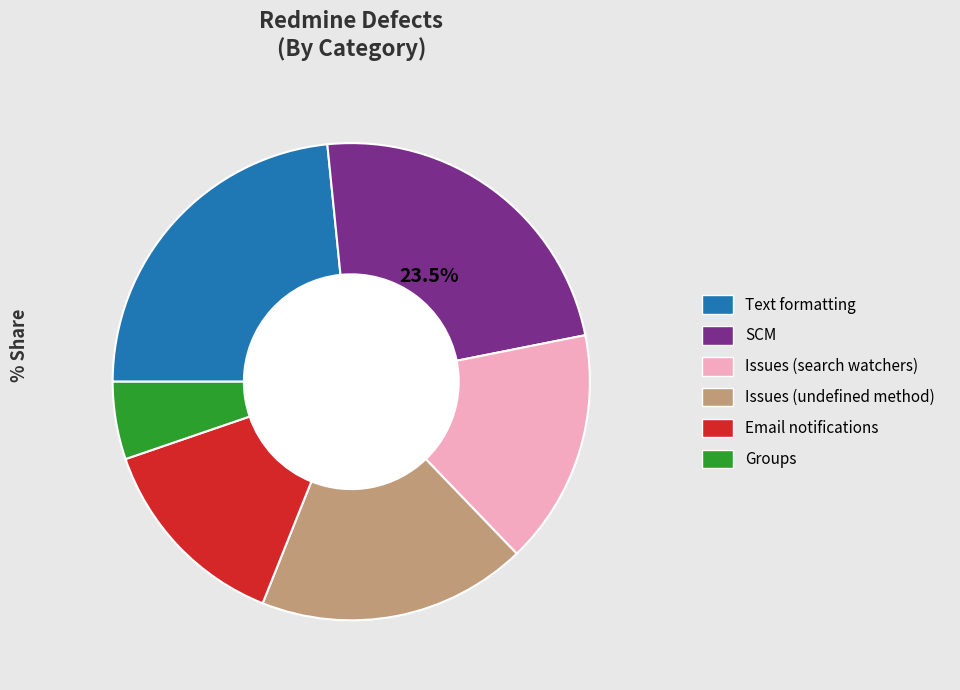

Between Groups and Text formatting, which is larger?

Text formatting